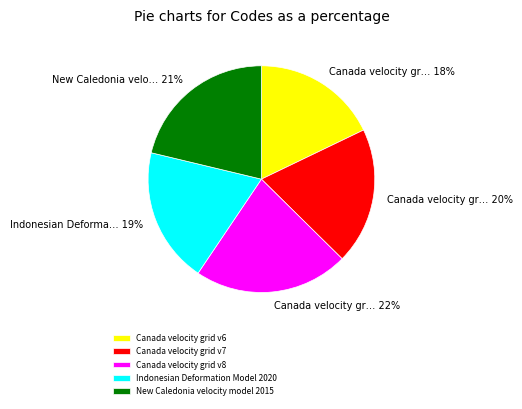

Approximately how many times larger is the value at New Caledonia velocity model 2015 compared to Canada velocity grid v7?

1.1